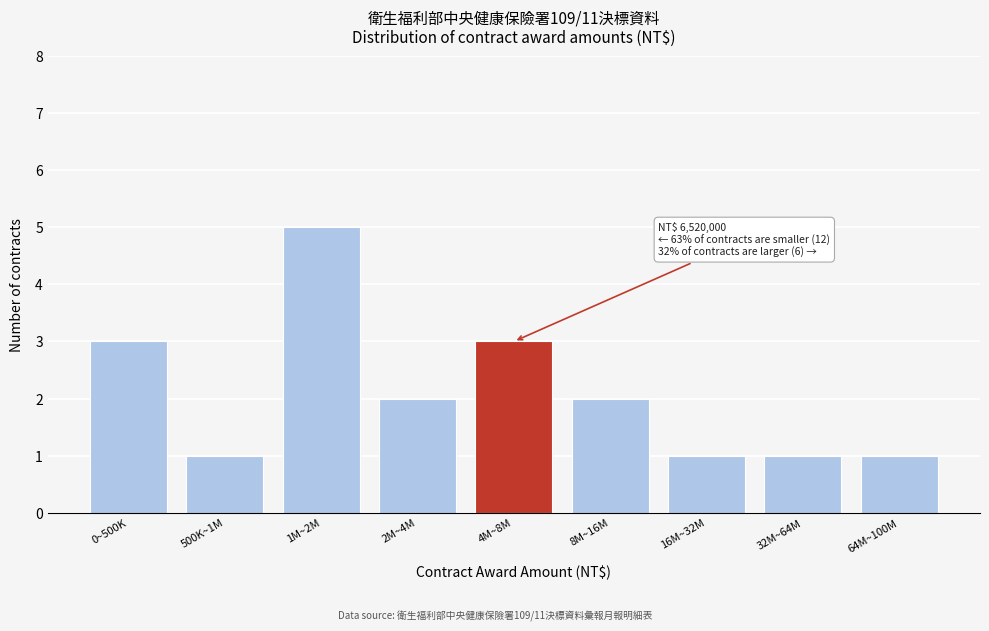

Reading left to right, extract all data points from this chart.

3	1	5	2	3	2	1	1	1